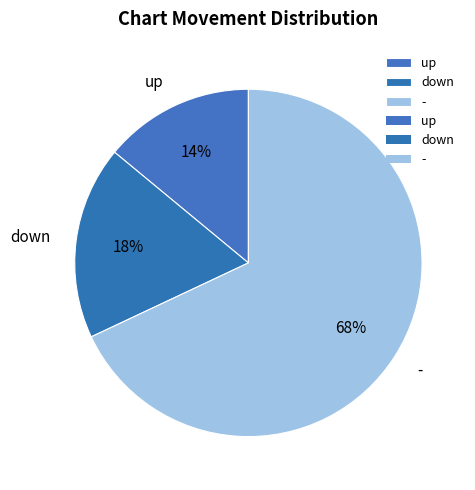

Do down and up together represent more than half of the pie?

No